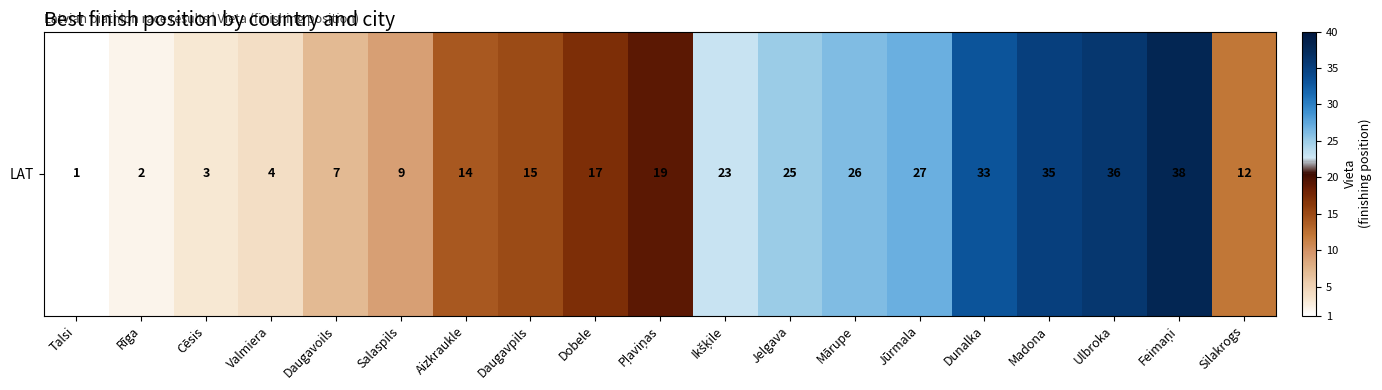

What is the minimum value shown in the chart?

1